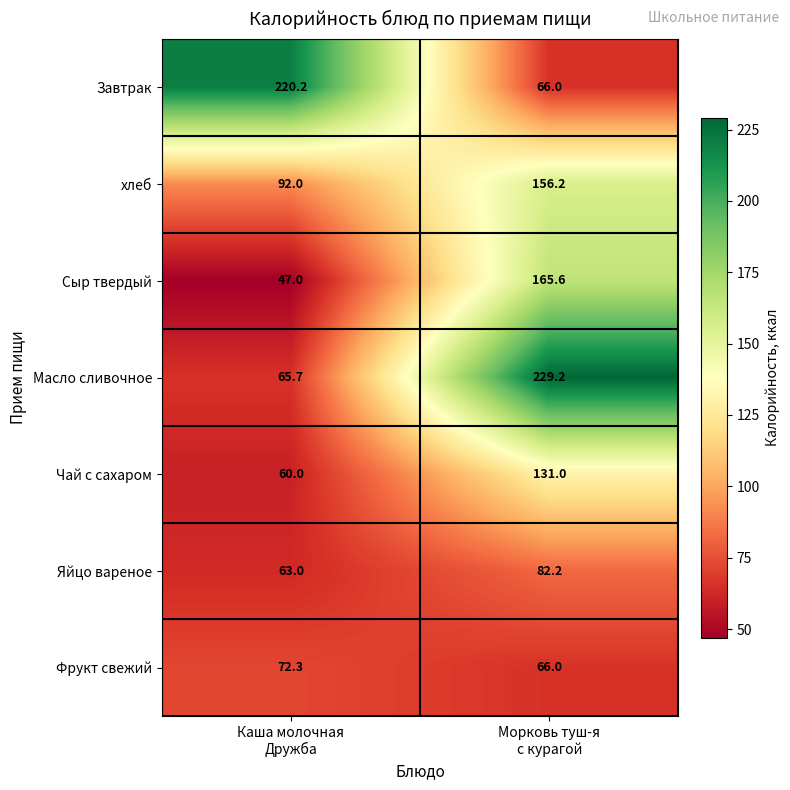

At which category is the sum across all series the highest?

Морковь туш-я
с курагой